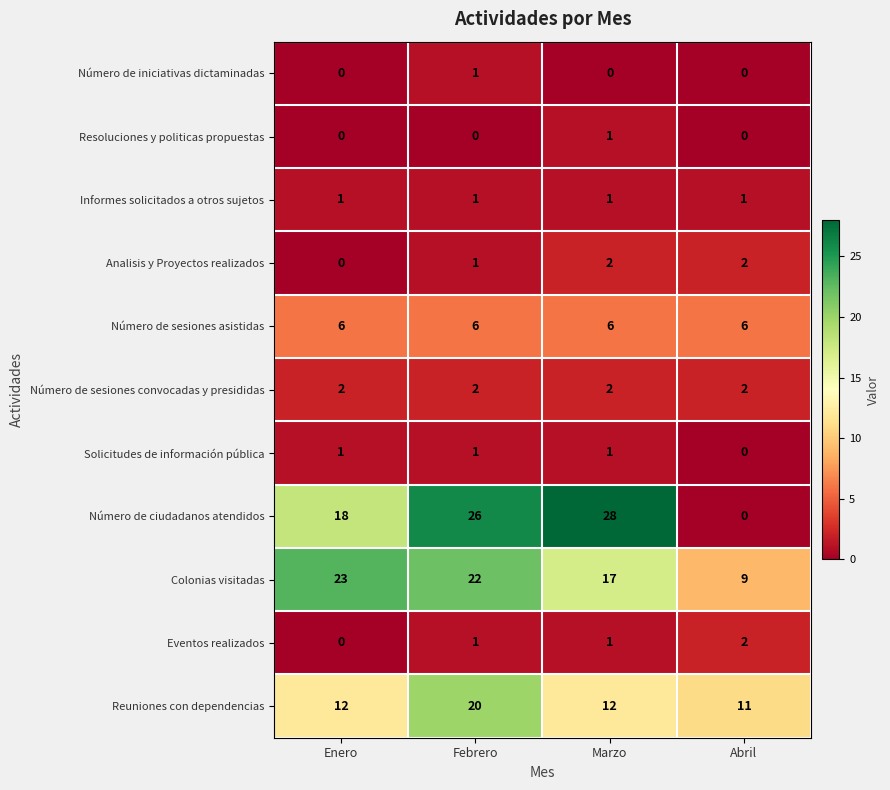

How many Eventos realizados values are between 1 and 2?

3